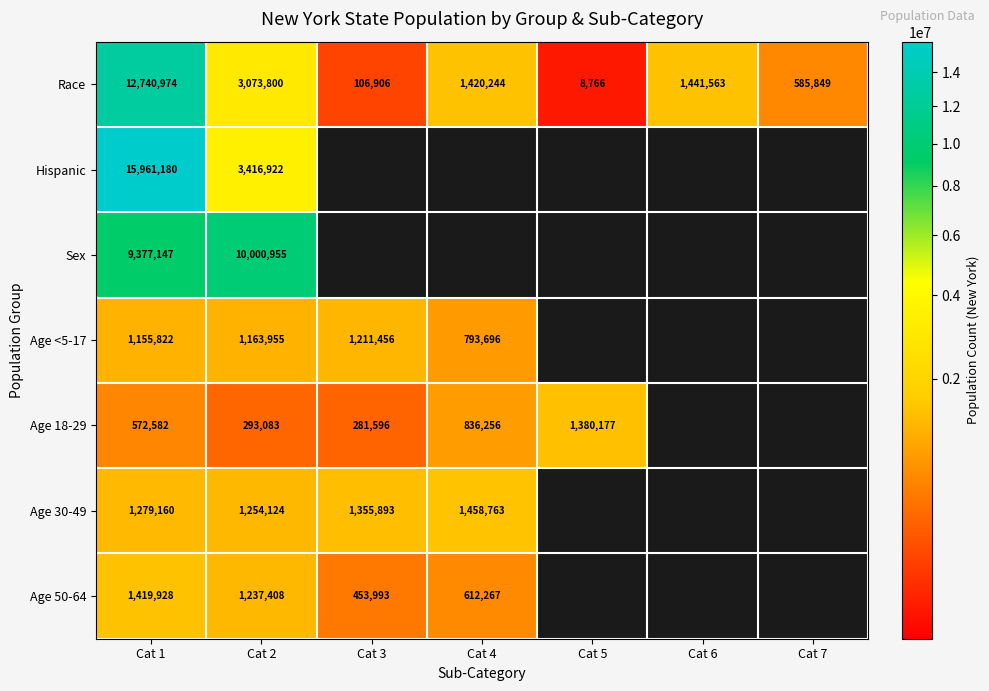

The value of Race at Cat 7 is 585849. True or false?

True